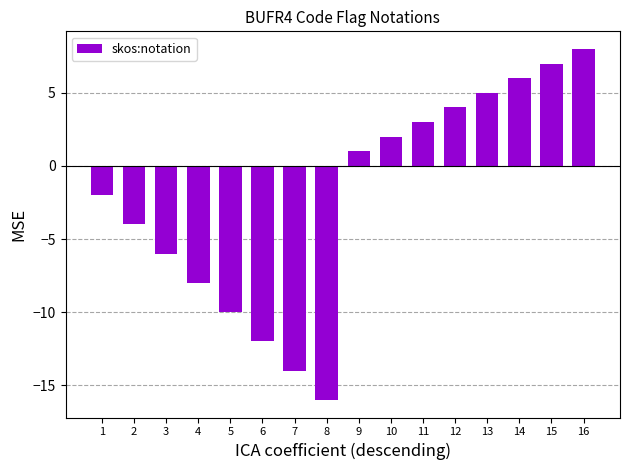

Reading left to right, transcribe all the data shown in this chart.

-2	-4	-6	-8	-10	-12	-14	-16	1	2	3	4	5	6	7	8